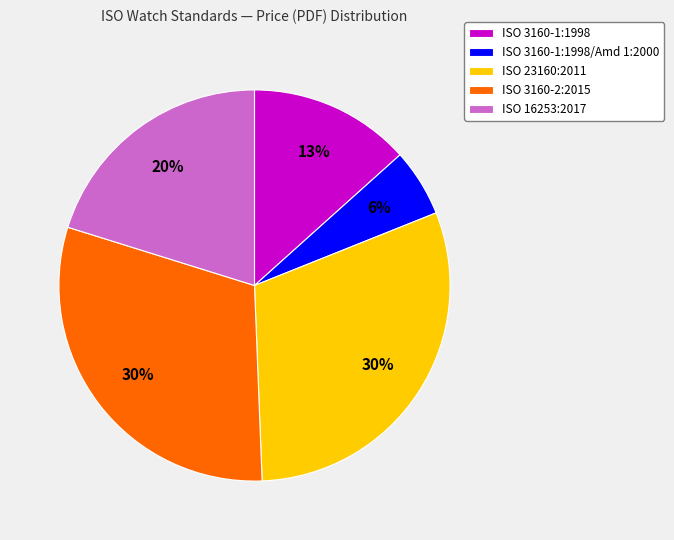

What is the smallest slice in the pie chart?

ISO 3160-1:1998/Amd 1:2000